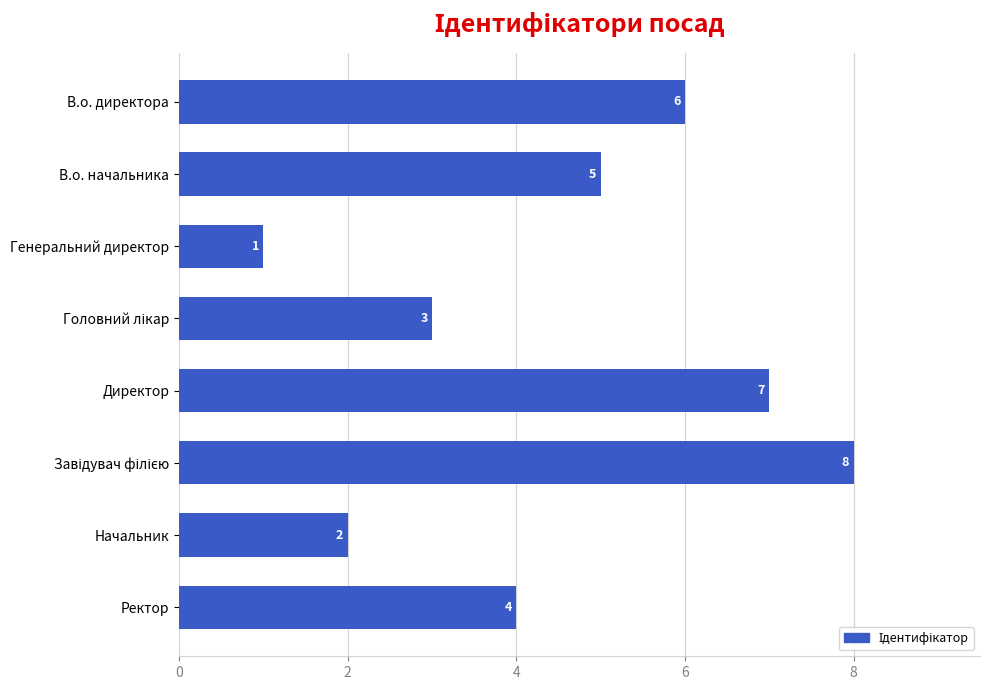

What is the greatest value displayed?

8